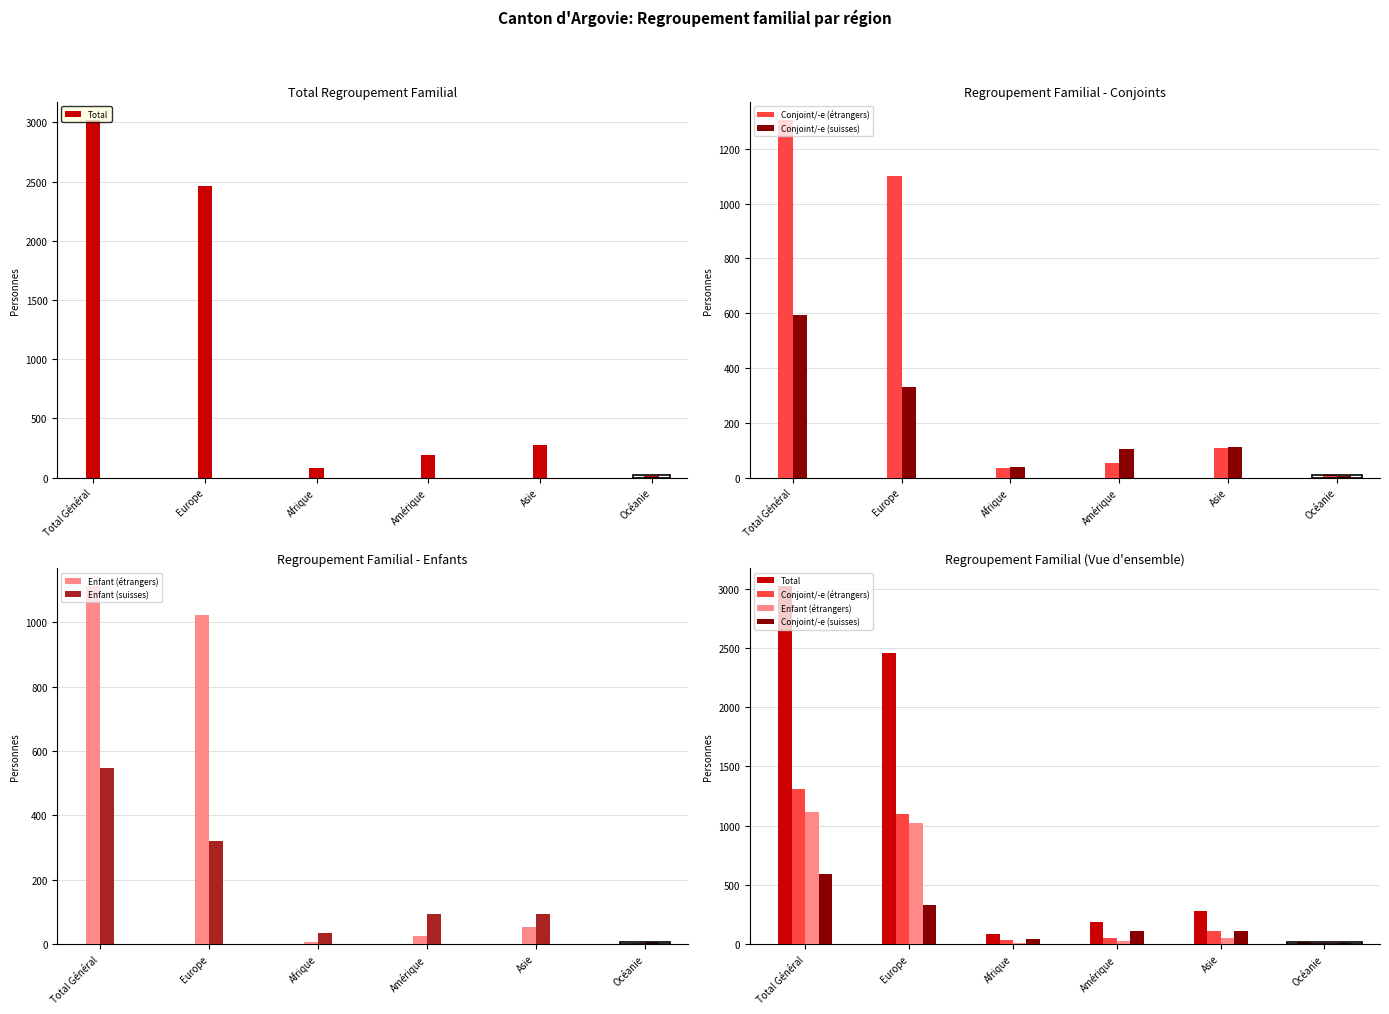

Between Total Général and Océanie, which is larger?

Total Général